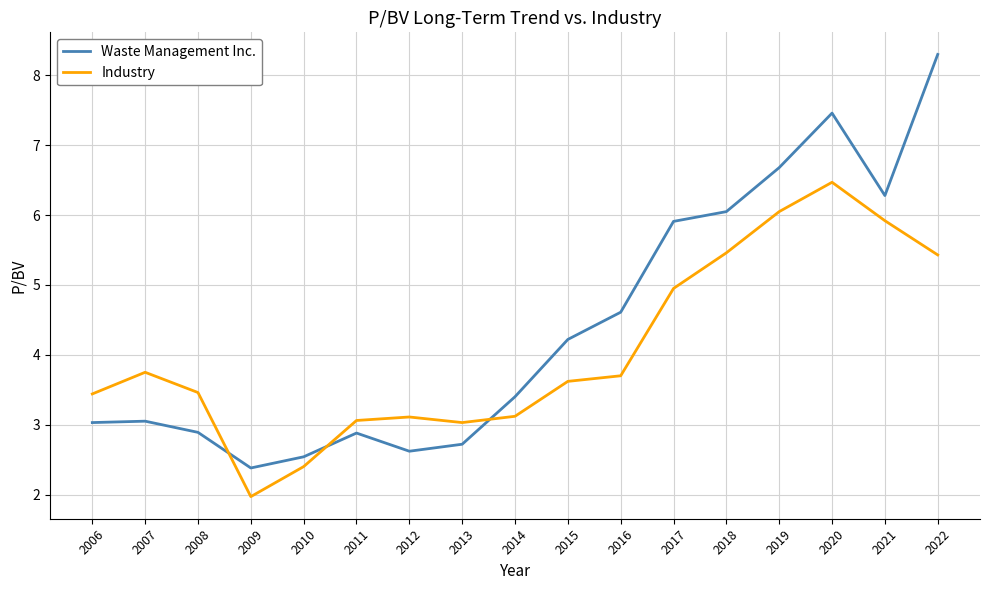

What is the difference between the Waste Management Inc. values at 2019 and 2012?

4.1